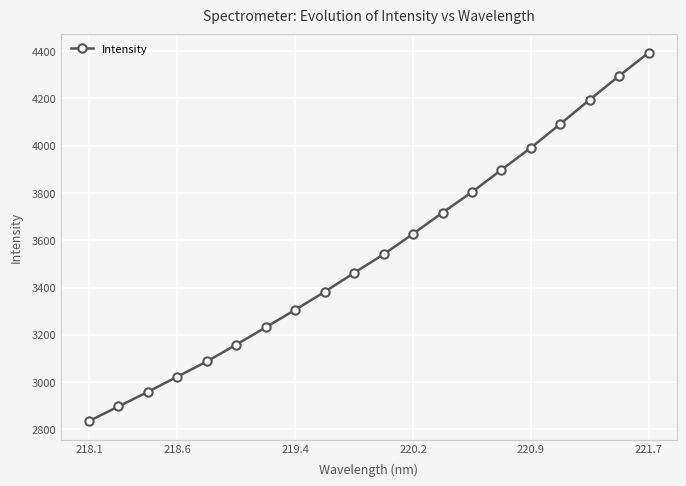

What is the difference between the second highest and minimum values?

1461.2